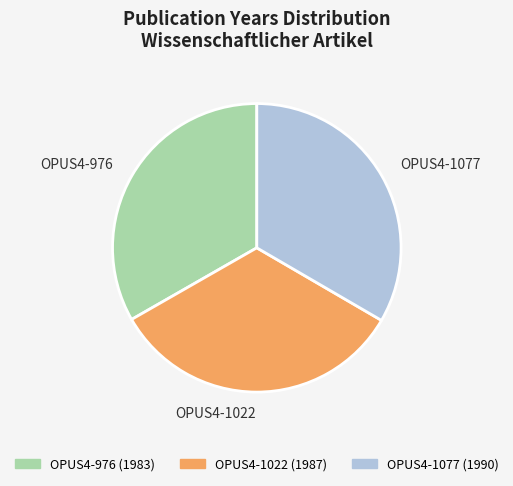

Is there any slice that represents more than half of the pie?

No